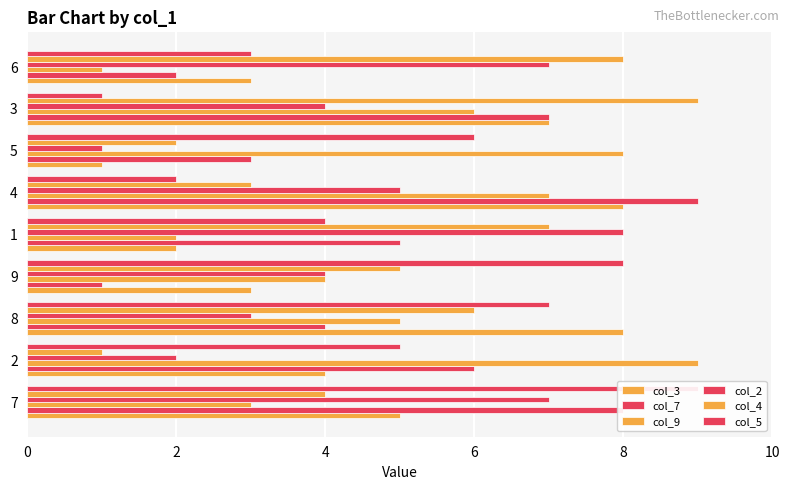

What is the sum of all col_5 values?

45